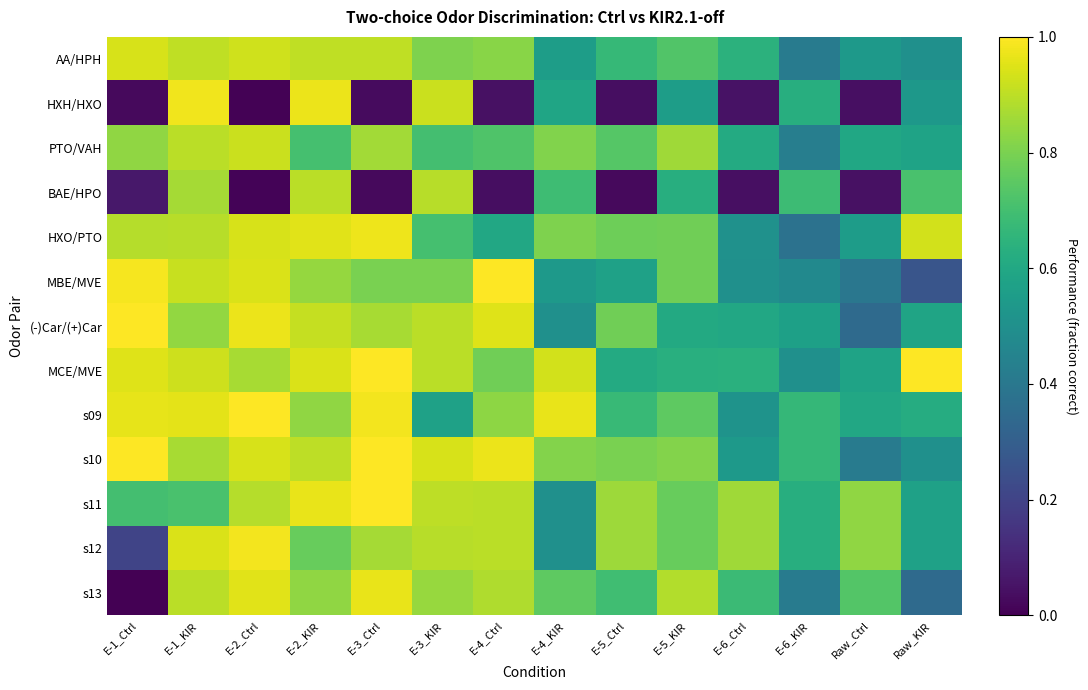

Reading left to right, extract all data points from this chart.

AA/HPH: E-1_Ctrl=0.9	E-1_KIR=0.9	E-2_Ctrl=0.9	E-2_KIR=0.9	E-3_Ctrl=0.9	E-3_KIR=0.8	E-4_Ctrl=0.8	E-4_KIR=0.6	E-5_Ctrl=0.7	E-5_KIR=0.7	E-6_Ctrl=0.6	E-6_KIR=0.4	Raw_Ctrl=0.5	Raw_KIR=0.5
HXH/HXO: E-1_Ctrl=0.0	E-1_KIR=1.0	E-2_Ctrl=0.0	E-2_KIR=1.0	E-3_Ctrl=0.0	E-3_KIR=0.9	E-4_Ctrl=0.0	E-4_KIR=0.6	E-5_Ctrl=0.0	E-5_KIR=0.6	E-6_Ctrl=0.0	E-6_KIR=0.6	Raw_Ctrl=0.0	Raw_KIR=0.5
PTO/VAH: E-1_Ctrl=0.8	E-1_KIR=0.9	E-2_Ctrl=0.9	E-2_KIR=0.7	E-3_Ctrl=0.9	E-3_KIR=0.7	E-4_Ctrl=0.7	E-4_KIR=0.8	E-5_Ctrl=0.7	E-5_KIR=0.9	E-6_Ctrl=0.6	E-6_KIR=0.4	Raw_Ctrl=0.6	Raw_KIR=0.6
BAE/HPO: E-1_Ctrl=0.1	E-1_KIR=0.9	E-2_Ctrl=0.0	E-2_KIR=0.9	E-3_Ctrl=0.0	E-3_KIR=0.9	E-4_Ctrl=0.0	E-4_KIR=0.7	E-5_Ctrl=0.0	E-5_KIR=0.6	E-6_Ctrl=0.0	E-6_KIR=0.7	Raw_Ctrl=0.0	Raw_KIR=0.7
HXO/PTO: E-1_Ctrl=0.9	E-1_KIR=0.9	E-2_Ctrl=0.9	E-2_KIR=1.0	E-3_Ctrl=1.0	E-3_KIR=0.7	E-4_Ctrl=0.6	E-4_KIR=0.8	E-5_Ctrl=0.8	E-5_KIR=0.8	E-6_Ctrl=0.5	E-6_KIR=0.4	Raw_Ctrl=0.6	Raw_KIR=0.9
MBE/MVE: E-1_Ctrl=1.0	E-1_KIR=0.9	E-2_Ctrl=0.9	E-2_KIR=0.8	E-3_Ctrl=0.8	E-3_KIR=0.8	E-4_Ctrl=1.0	E-4_KIR=0.5	E-5_Ctrl=0.6	E-5_KIR=0.8	E-6_Ctrl=0.5	E-6_KIR=0.5	Raw_Ctrl=0.4	Raw_KIR=0.3
(-)Car/(+)Car: E-1_Ctrl=1.0	E-1_KIR=0.8	E-2_Ctrl=1.0	E-2_KIR=0.9	E-3_Ctrl=0.9	E-3_KIR=0.9	E-4_Ctrl=1.0	E-4_KIR=0.5	E-5_Ctrl=0.8	E-5_KIR=0.6	E-6_Ctrl=0.6	E-6_KIR=0.6	Raw_Ctrl=0.3	Raw_KIR=0.6
MCE/MVE: E-1_Ctrl=0.9	E-1_KIR=0.9	E-2_Ctrl=0.9	E-2_KIR=0.9	E-3_Ctrl=1.0	E-3_KIR=0.9	E-4_Ctrl=0.8	E-4_KIR=0.9	E-5_Ctrl=0.6	E-5_KIR=0.6	E-6_Ctrl=0.6	E-6_KIR=0.5	Raw_Ctrl=0.6	Raw_KIR=1.0
s09: E-1_Ctrl=1.0	E-1_KIR=1.0	E-2_Ctrl=1.0	E-2_KIR=0.8	E-3_Ctrl=1.0	E-3_KIR=0.6	E-4_Ctrl=0.8	E-4_KIR=1.0	E-5_Ctrl=0.7	E-5_KIR=0.8	E-6_Ctrl=0.5	E-6_KIR=0.7	Raw_Ctrl=0.6	Raw_KIR=0.6
s10: E-1_Ctrl=1.0	E-1_KIR=0.9	E-2_Ctrl=0.9	E-2_KIR=0.9	E-3_Ctrl=1.0	E-3_KIR=0.9	E-4_Ctrl=1.0	E-4_KIR=0.8	E-5_Ctrl=0.8	E-5_KIR=0.8	E-6_Ctrl=0.5	E-6_KIR=0.7	Raw_Ctrl=0.4	Raw_KIR=0.5
s11: E-1_Ctrl=0.7	E-1_KIR=0.7	E-2_Ctrl=0.9	E-2_KIR=1.0	E-3_Ctrl=1.0	E-3_KIR=0.9	E-4_Ctrl=0.9	E-4_KIR=0.5	E-5_Ctrl=0.9	E-5_KIR=0.8	E-6_Ctrl=0.9	E-6_KIR=0.6	Raw_Ctrl=0.8	Raw_KIR=0.6
s12: E-1_Ctrl=0.2	E-1_KIR=0.9	E-2_Ctrl=1.0	E-2_KIR=0.8	E-3_Ctrl=0.9	E-3_KIR=0.9	E-4_Ctrl=0.9	E-4_KIR=0.5	E-5_Ctrl=0.9	E-5_KIR=0.8	E-6_Ctrl=0.9	E-6_KIR=0.6	Raw_Ctrl=0.8	Raw_KIR=0.6
s13: E-1_Ctrl=0.0	E-1_KIR=0.9	E-2_Ctrl=1.0	E-2_KIR=0.8	E-3_Ctrl=1.0	E-3_KIR=0.8	E-4_Ctrl=0.9	E-4_KIR=0.8	E-5_Ctrl=0.7	E-5_KIR=0.9	E-6_Ctrl=0.7	E-6_KIR=0.4	Raw_Ctrl=0.7	Raw_KIR=0.3